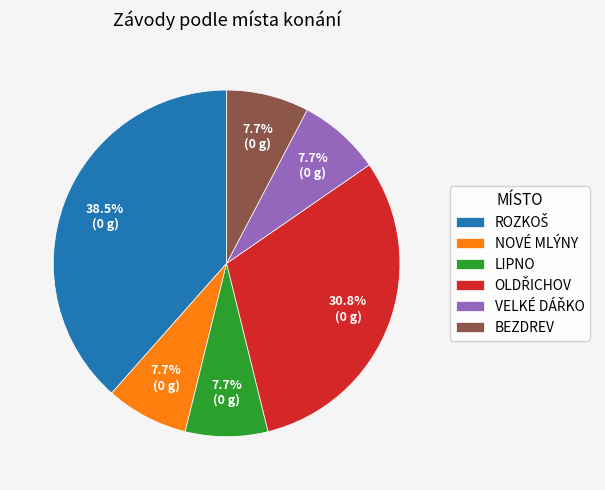

What is the ratio of the value at LIPNO to the value at BEZDREV?

1.0